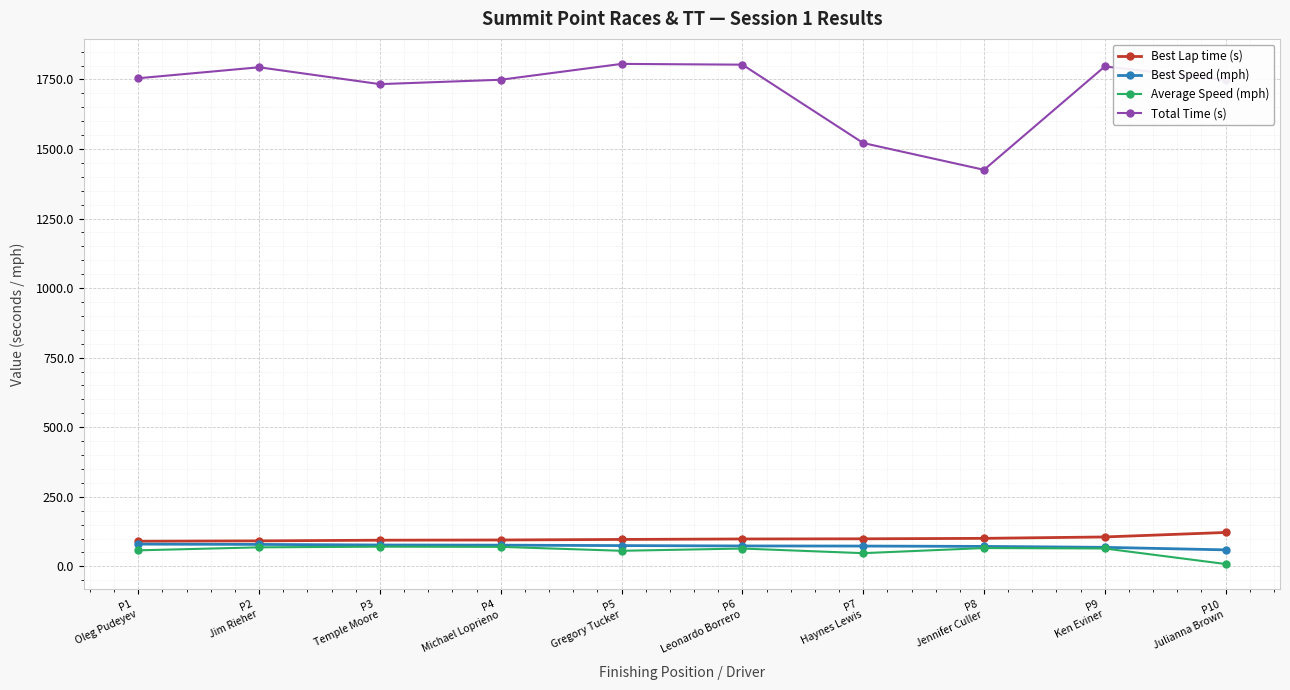

How many values in the Best Lap time (s) series are below 98?

5